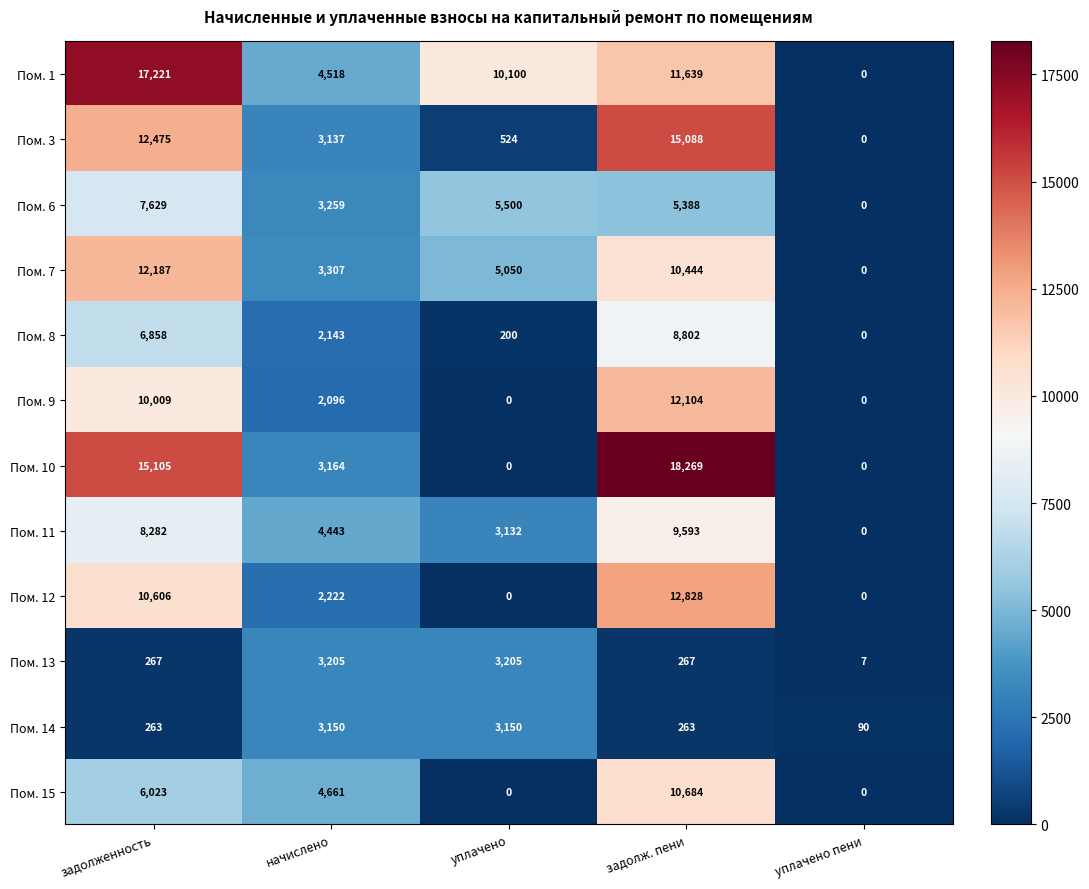

At how many categories does at least one series exceed 7198?

3